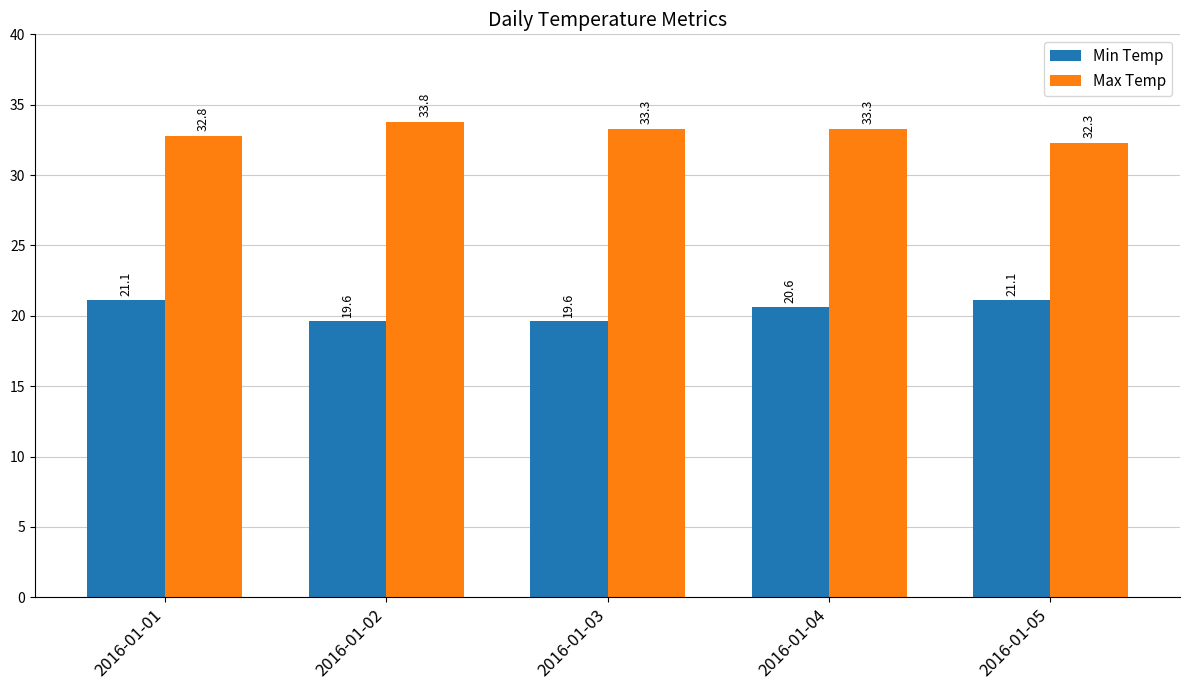

How many values in the Min Temp series exceed 20?

3